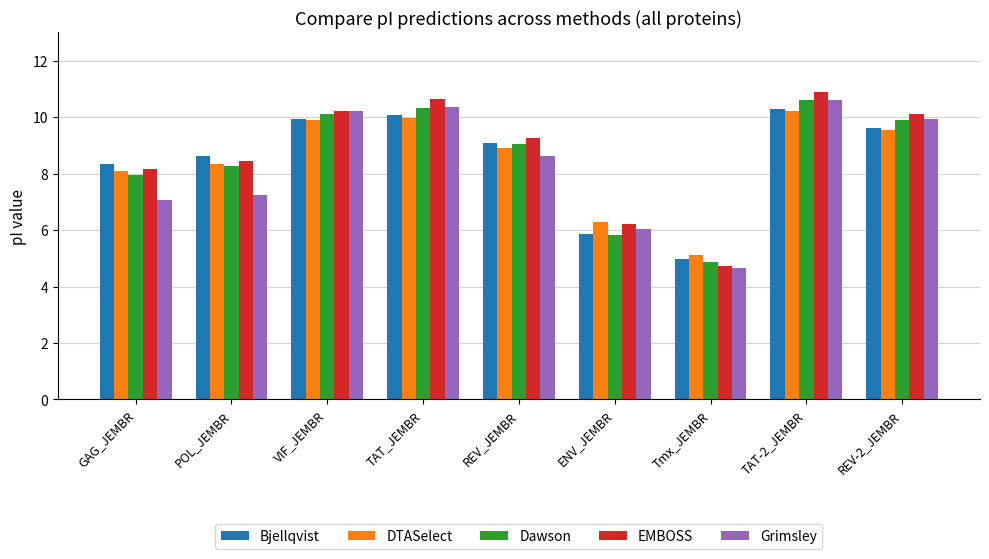

What is the sum of all EMBOSS values?

78.7